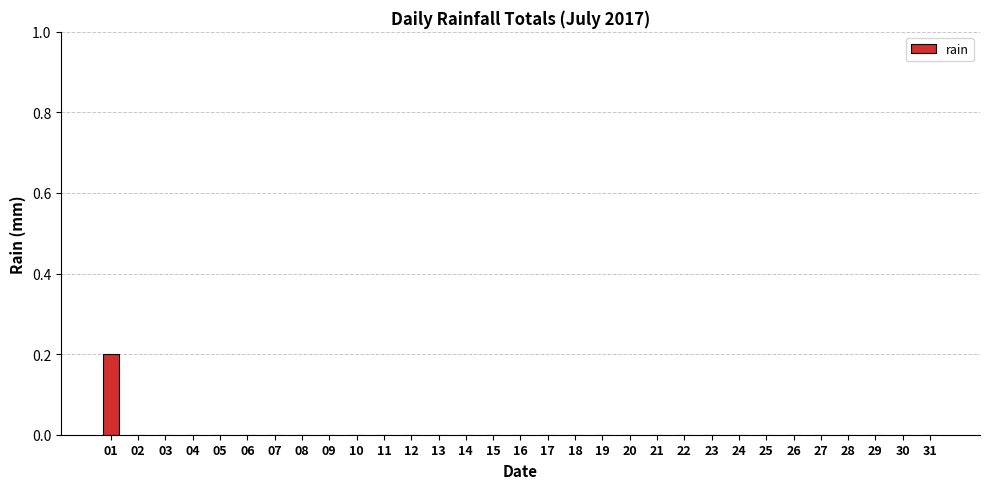

Count the number of categories in the chart.

31